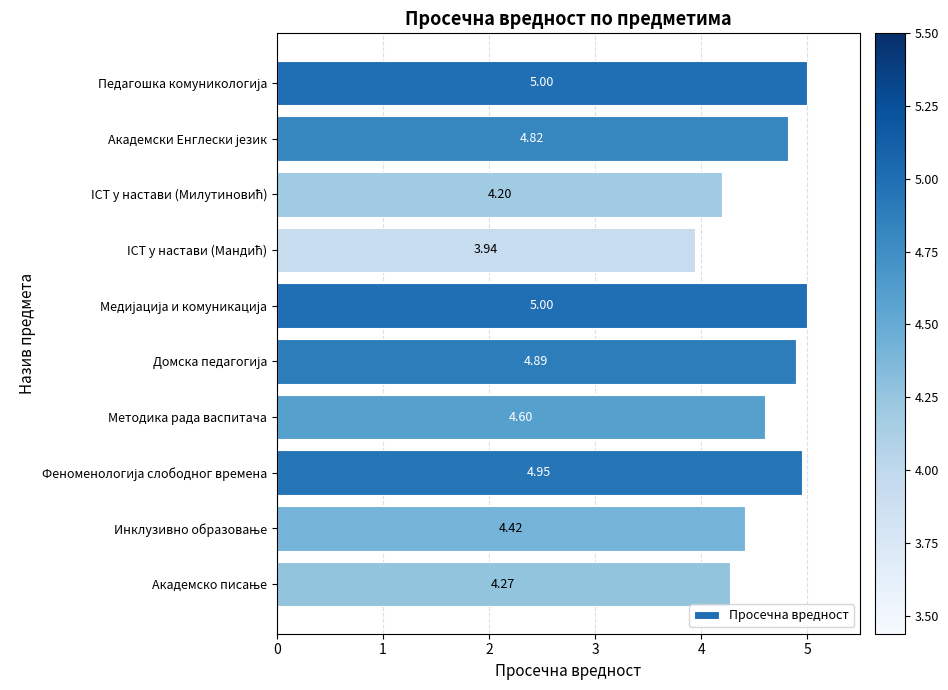

What is the difference between the maximum and minimum values?

1.1